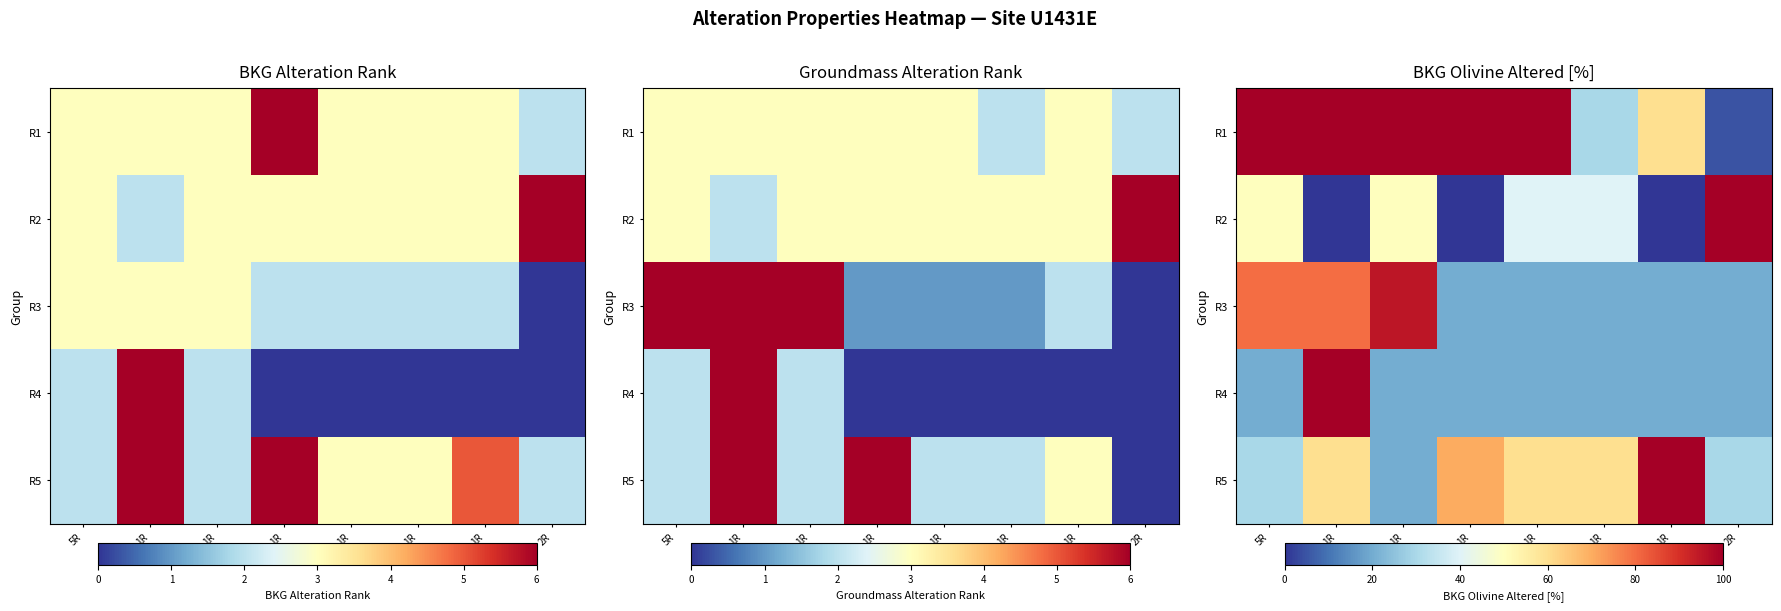

List the labels in order of R3 value, smallest first.

1R, 1R, 1R, 1R, 2R, 5R, 1R, 1R